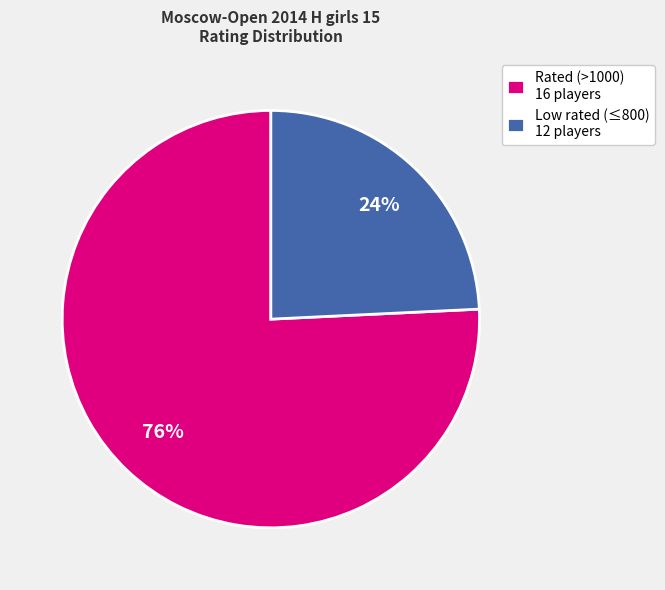

Rank the categories by value from lowest to highest.

Low rated (≤800) 12 players, Rated (>1000) 16 players